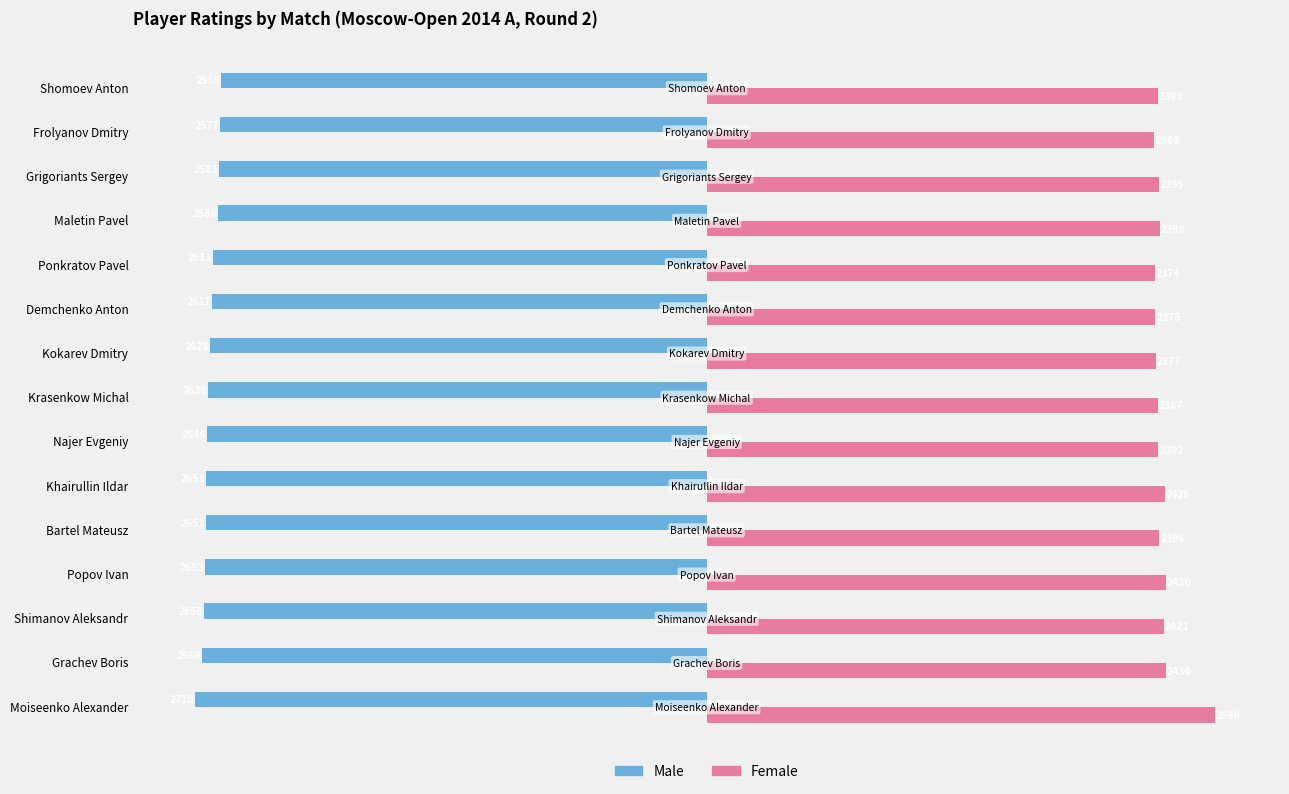

What are all the series names shown in the legend?

Male, Female